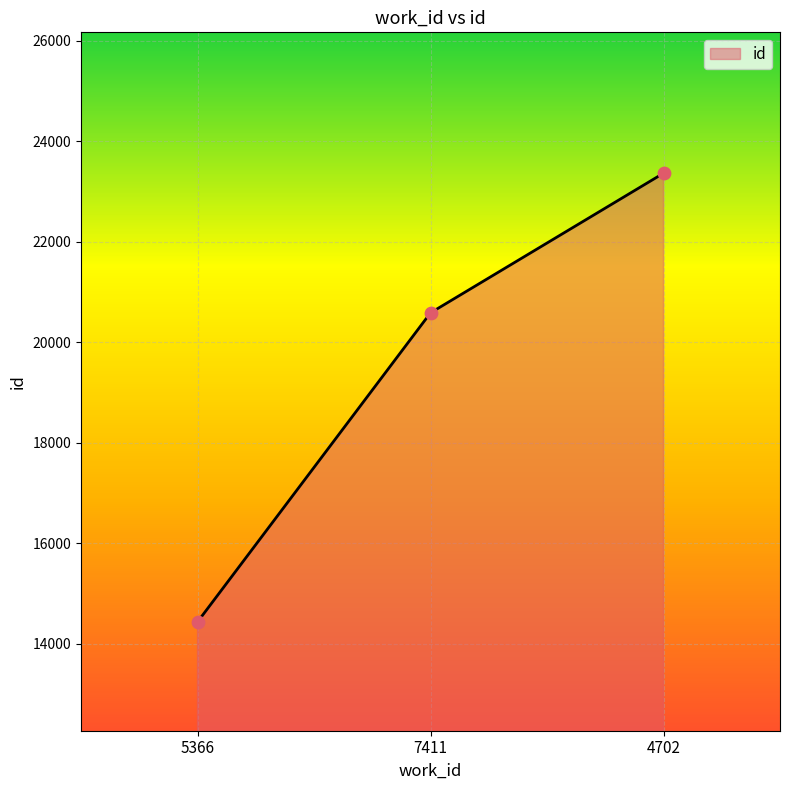

Approximately how many times larger is the value at 5366 compared to 7411?

0.7